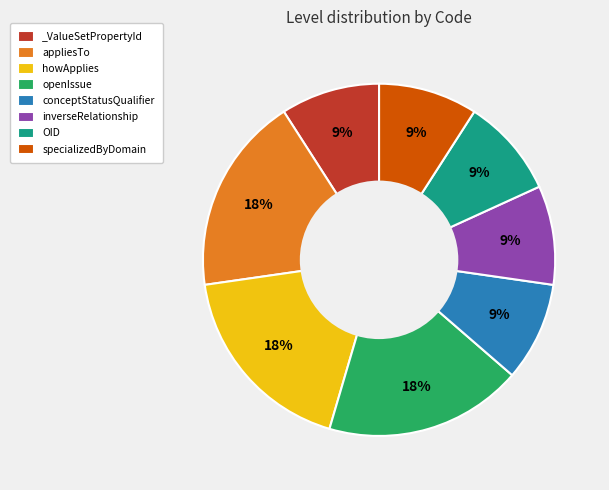

To the nearest percent, what portion does howApplies represent?

18%